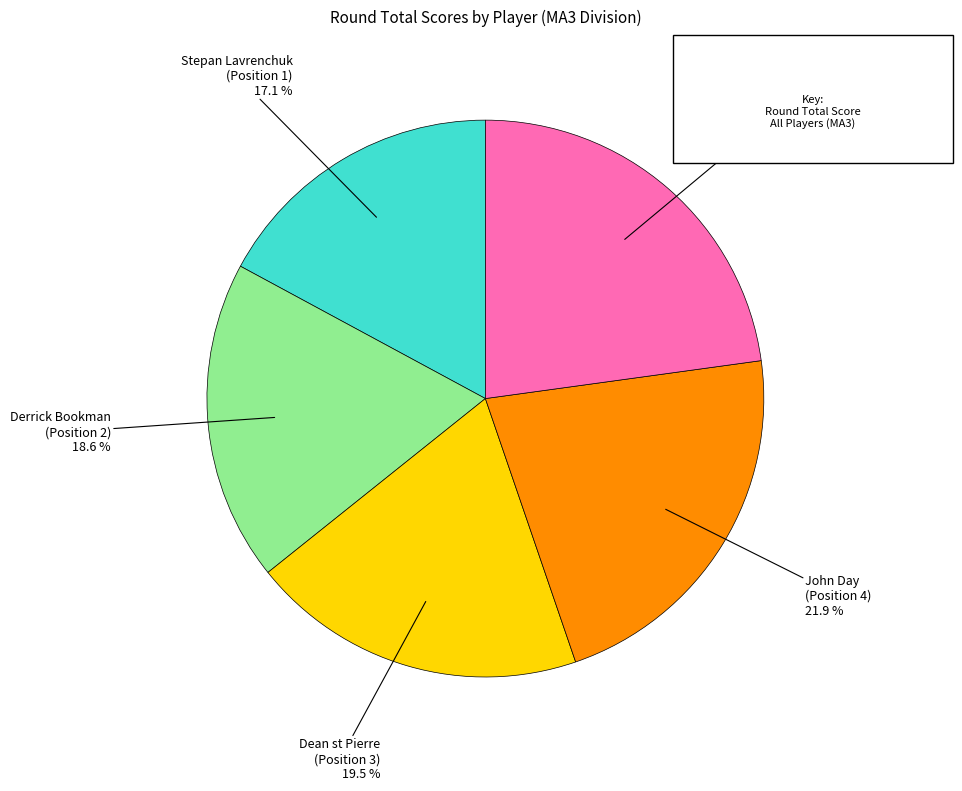

Does any single category account for the majority?

No